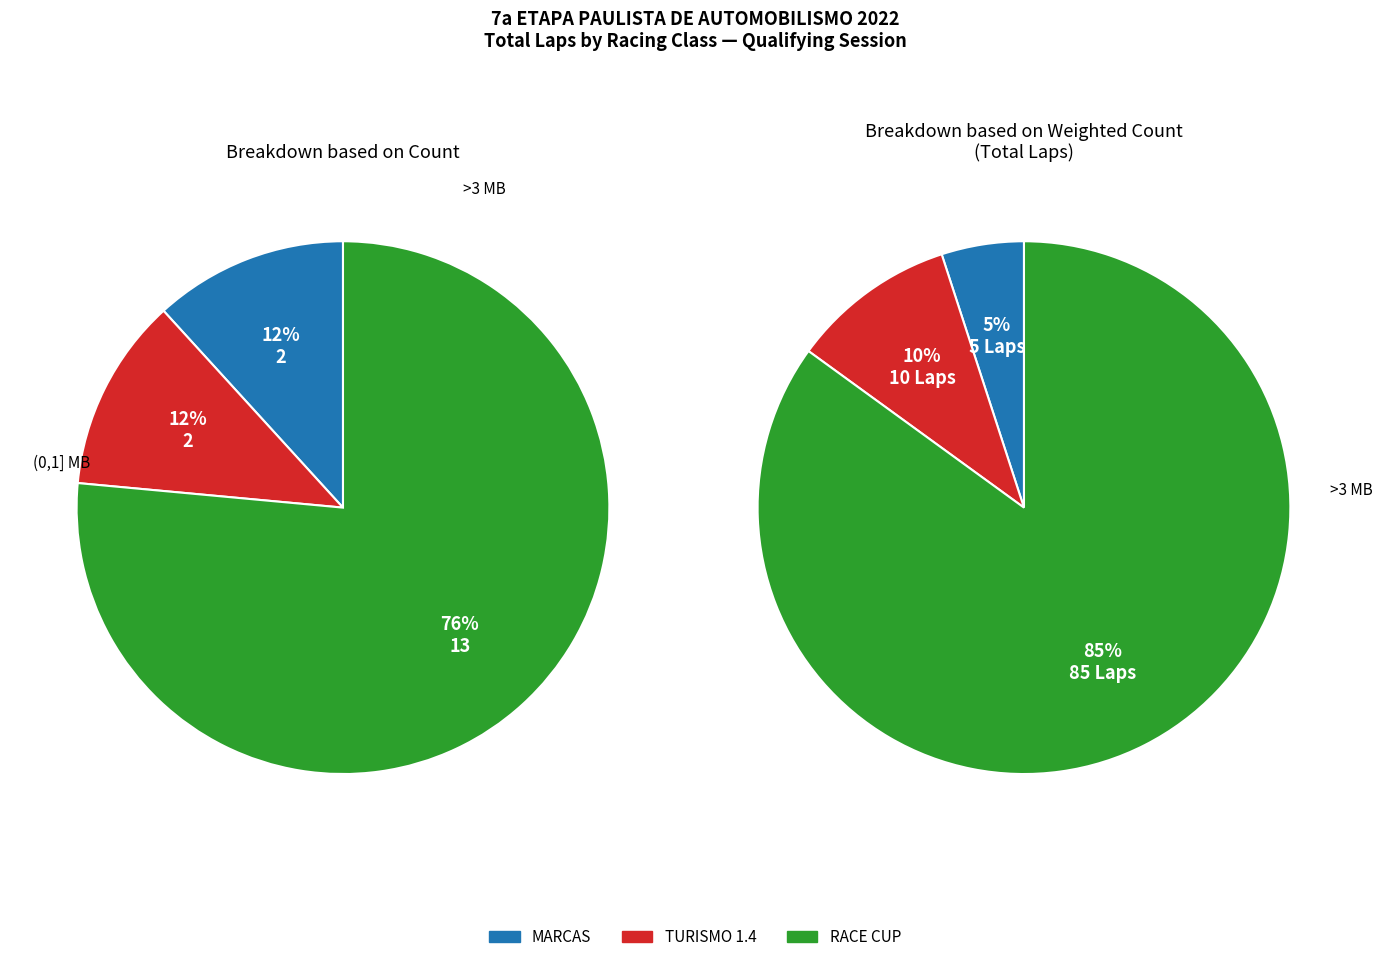

Which category has the smallest portion of the pie?

MARCAS